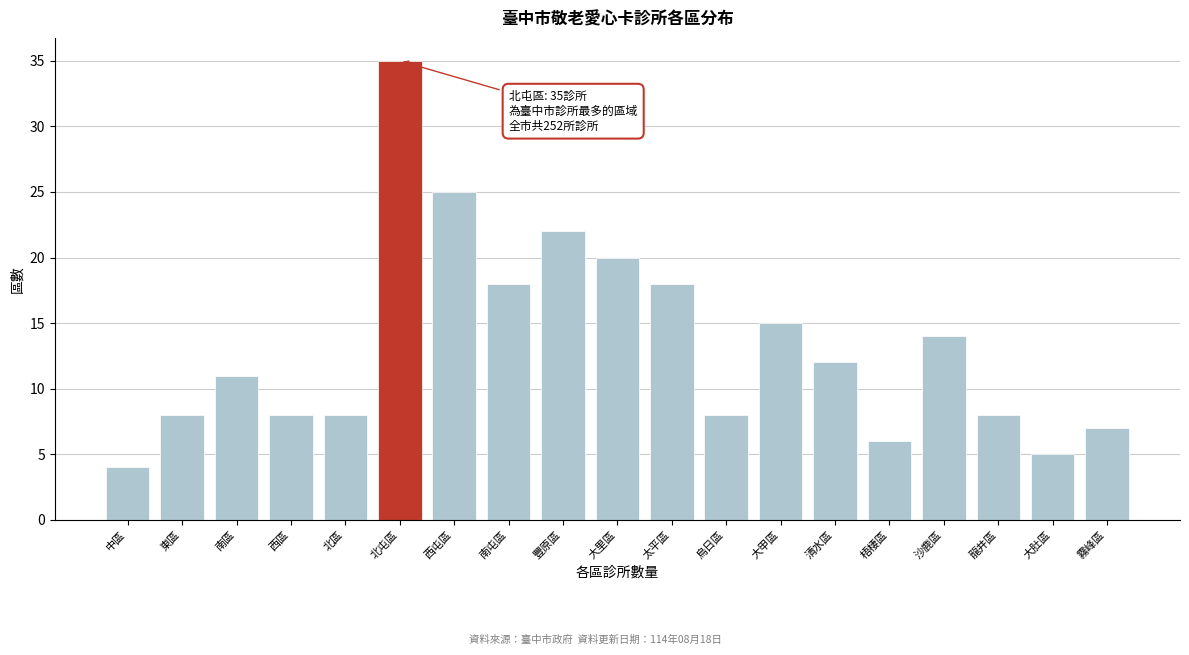

Reading right to left, transcribe all the data shown in this chart.

7	5	8	14	6	12	15	8	18	20	22	18	25	35	8	8	11	8	4